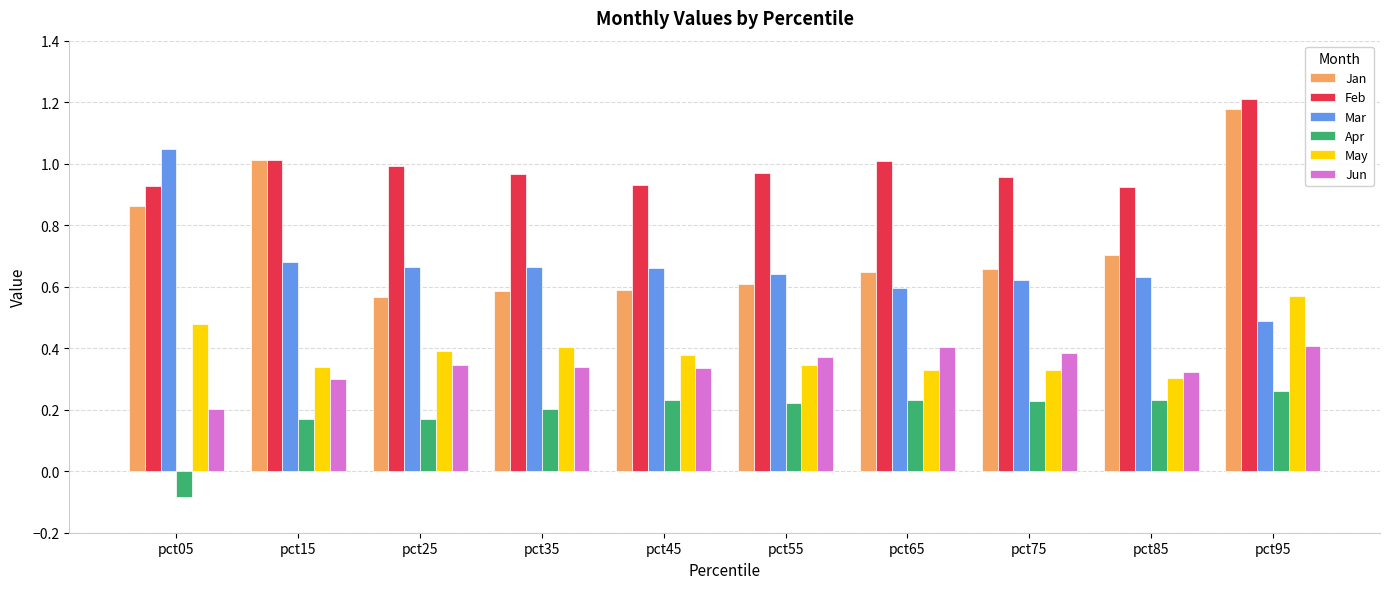

Where is Jun nearest to the value 0?

pct05